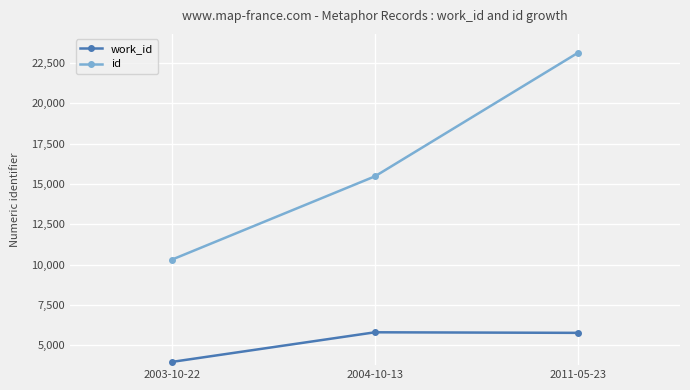

Rank the series by their average value, from highest to lowest.

id, work_id